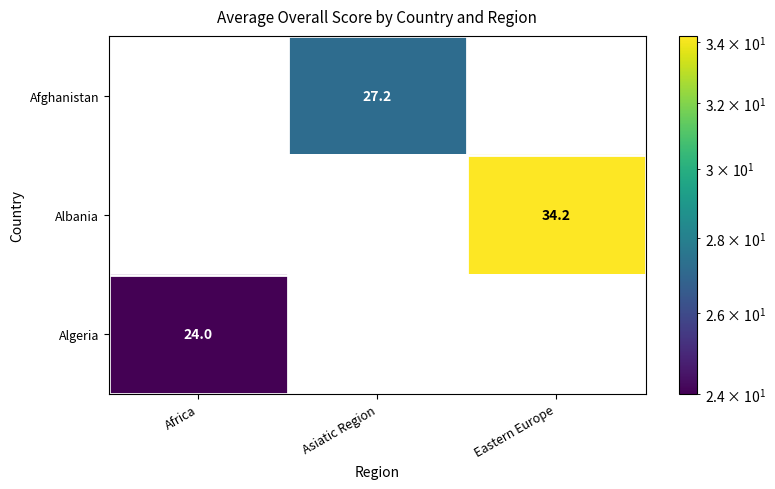

What is the total value across all series at Eastern Europe?

34.2